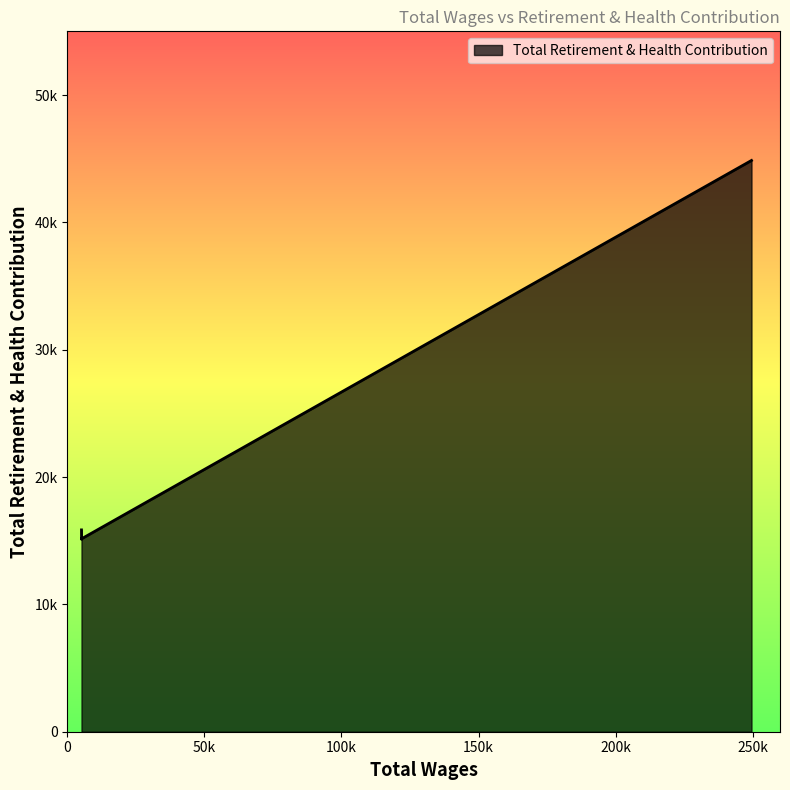

What is the sum of all values?

121261